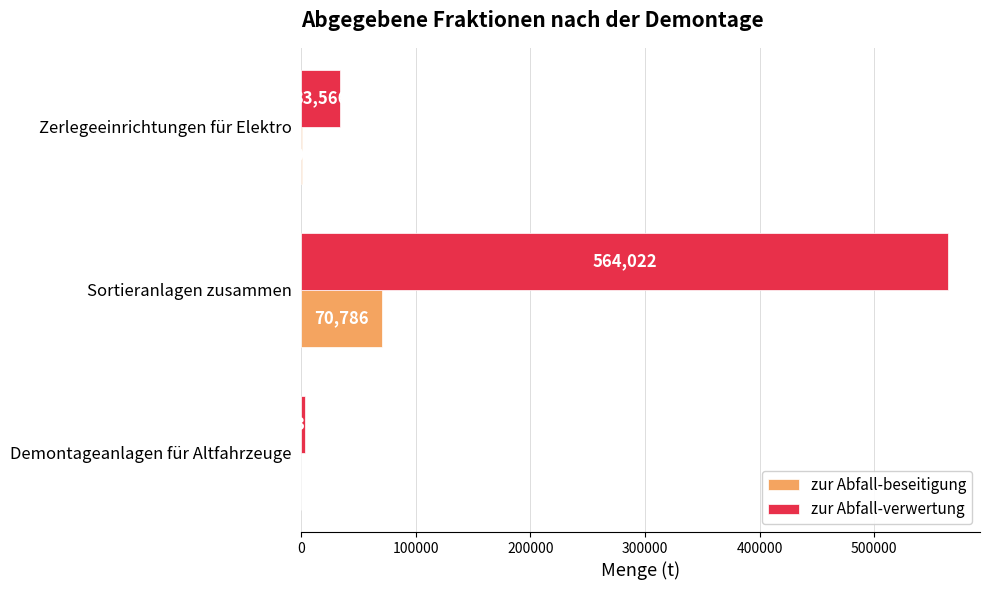

At which category does the chart reach its peak across all series?

Sortieranlagen zusammen